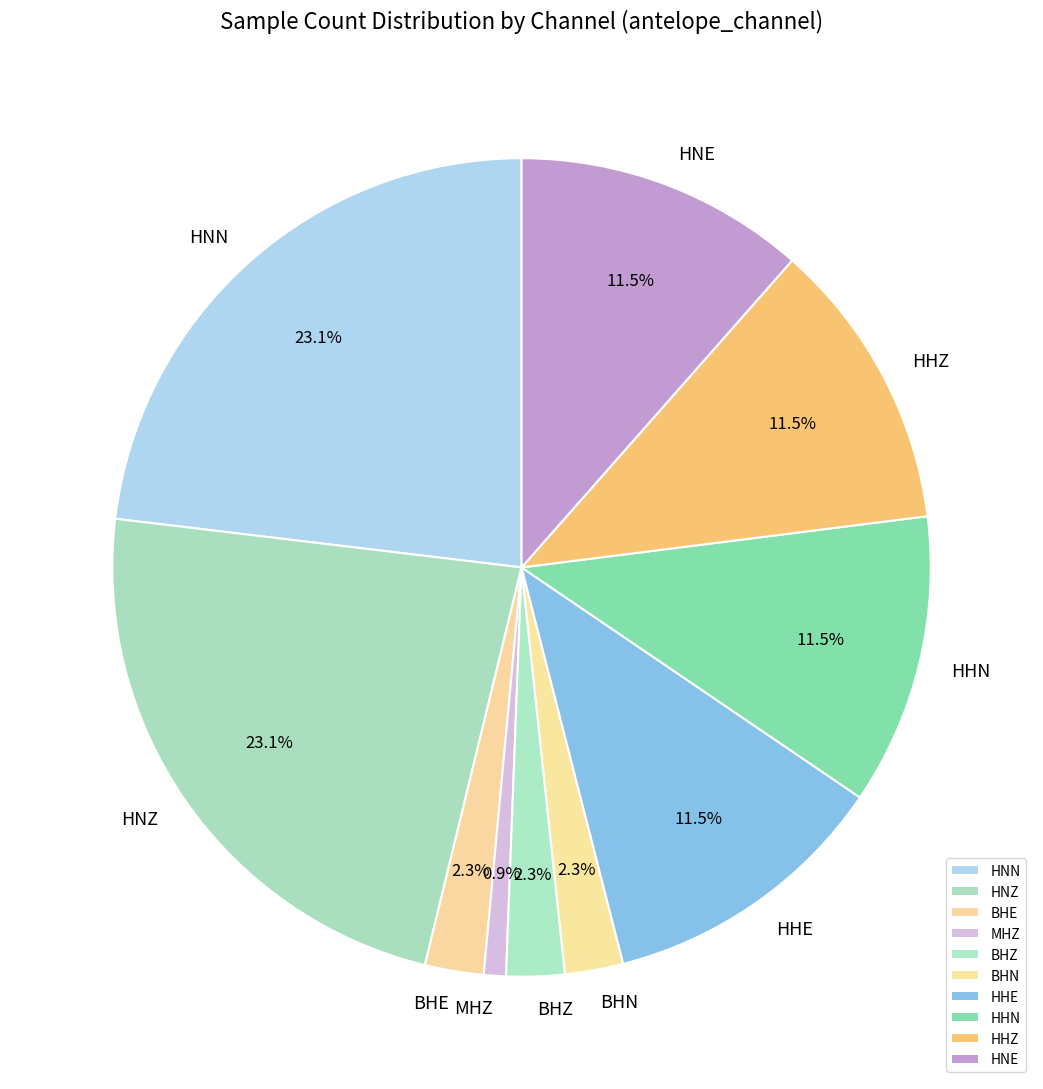

Does BHZ represent more than half of the total?

No